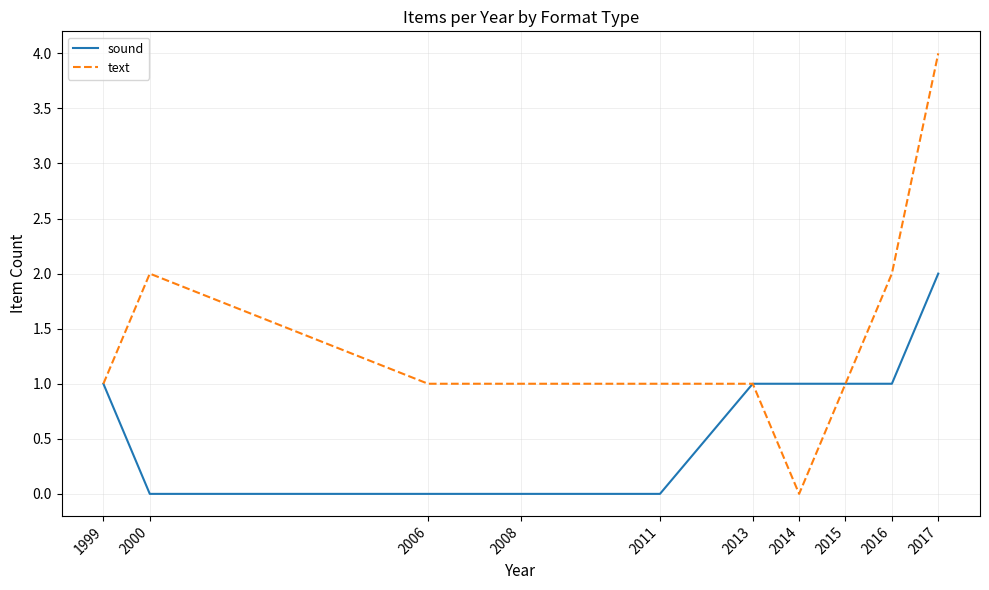

Which series changed the most between 2014 and 2017?

text